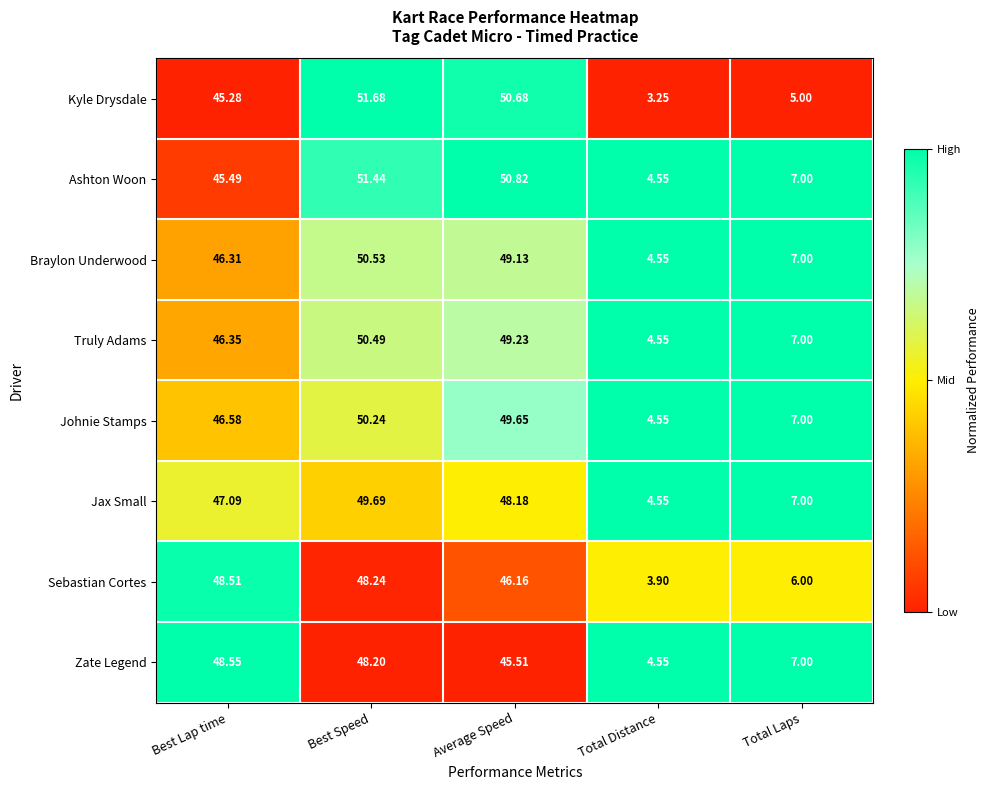

Which category has the lowest value in the Sebastian Cortes series?

Total Distance